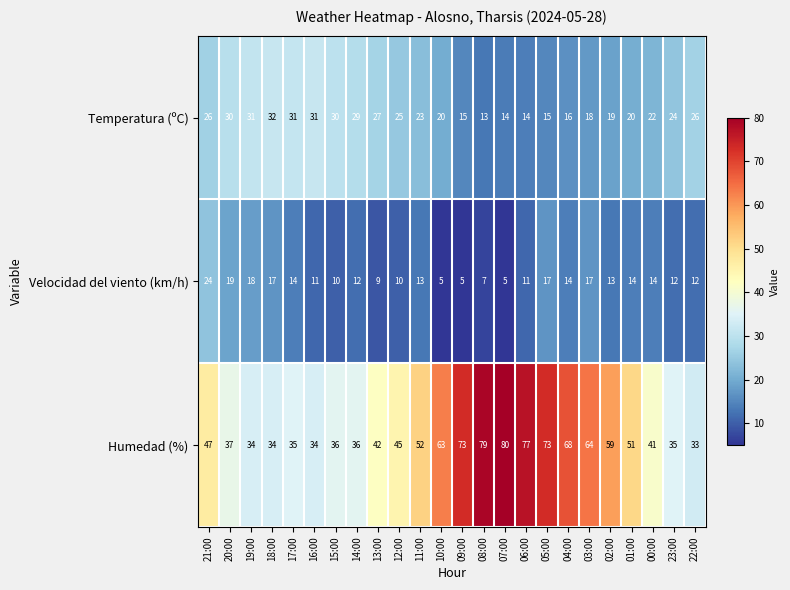

The Humedad (%) series shows 21 at 19:00. True or false?

False